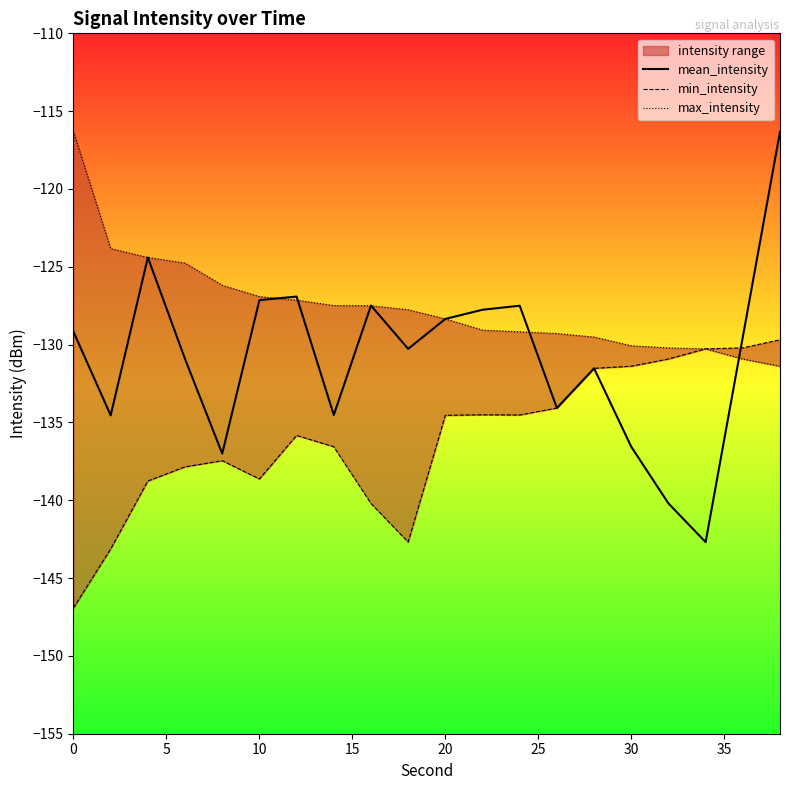

True or false: mean_intensity has a value of -213.7 at 10.

False